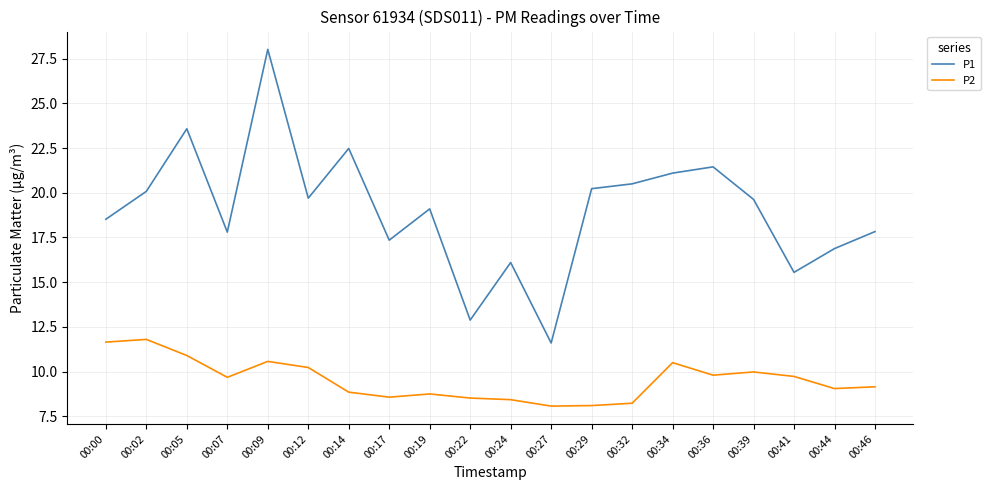

Rank the series at 00:00 from highest to lowest value.

P1, P2